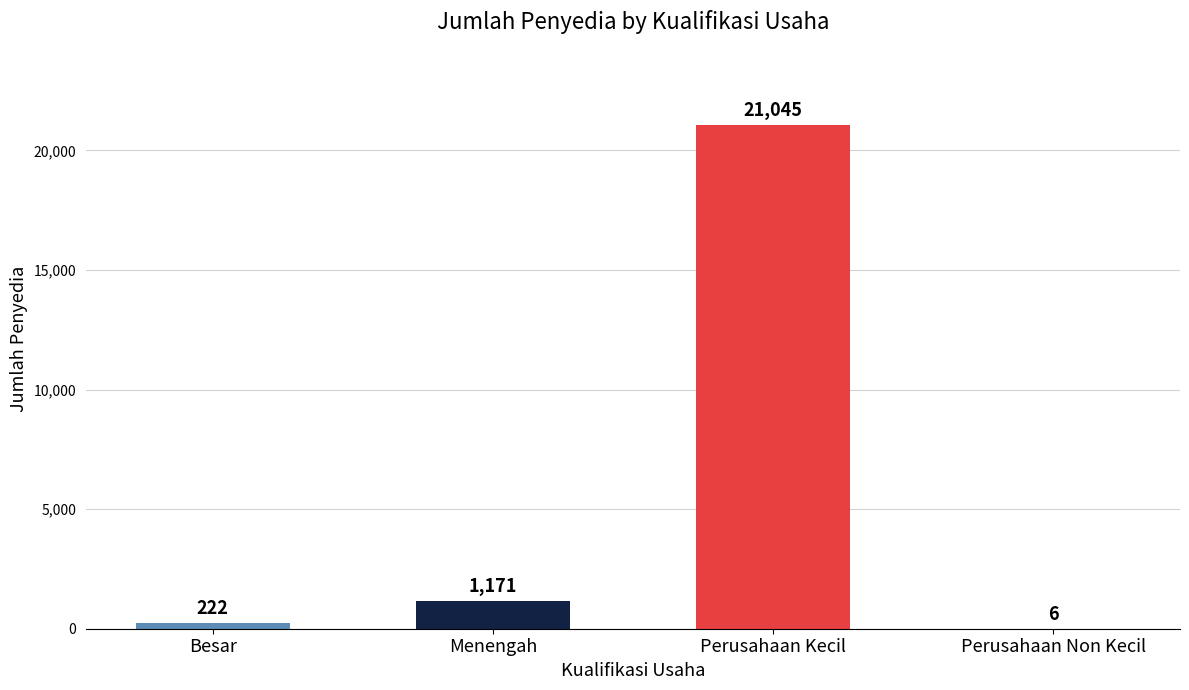

The chart shows a value of 1171 at Menengah. True or false?

True